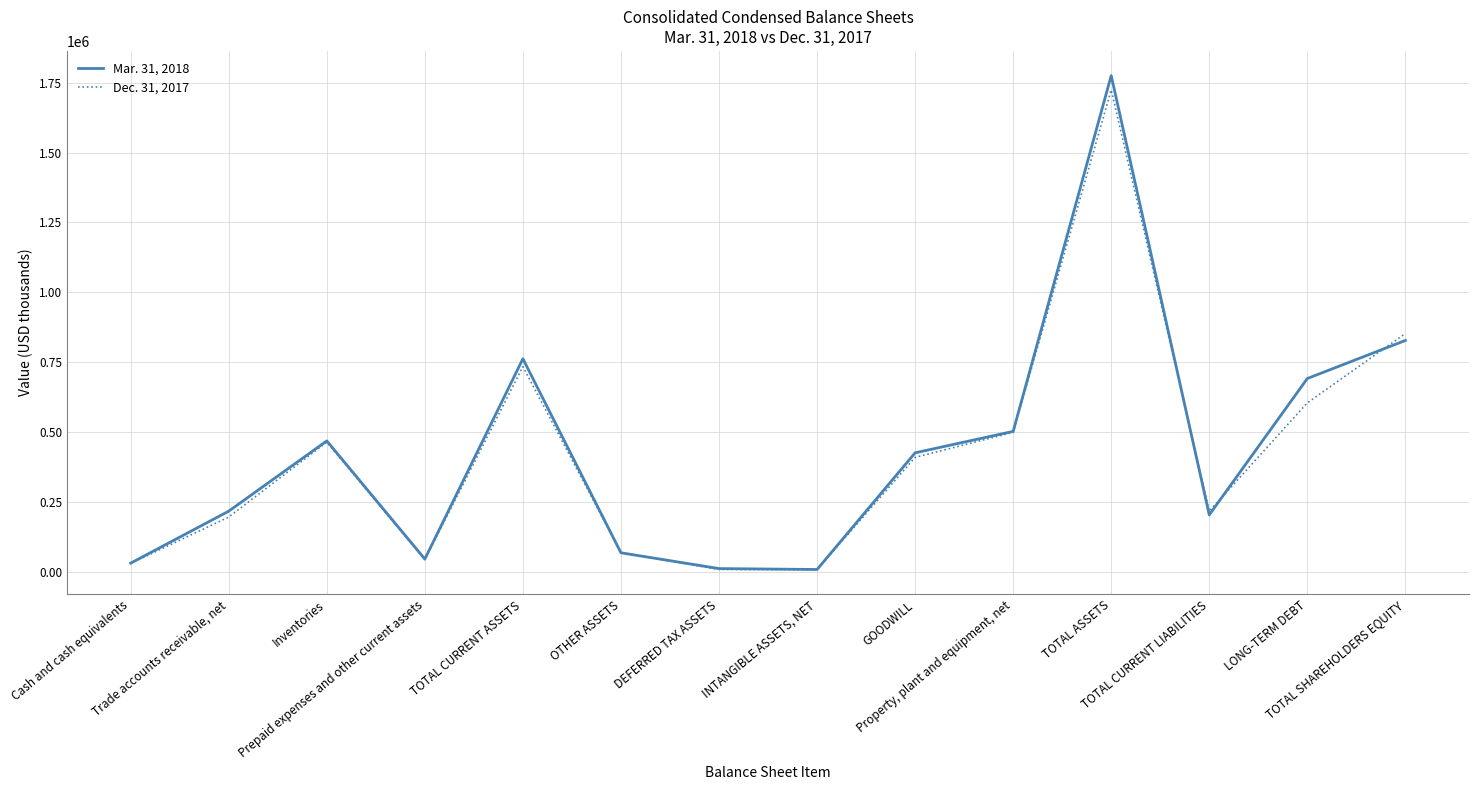

What are all the series names shown in the legend?

Mar. 31, 2018, Dec. 31, 2017